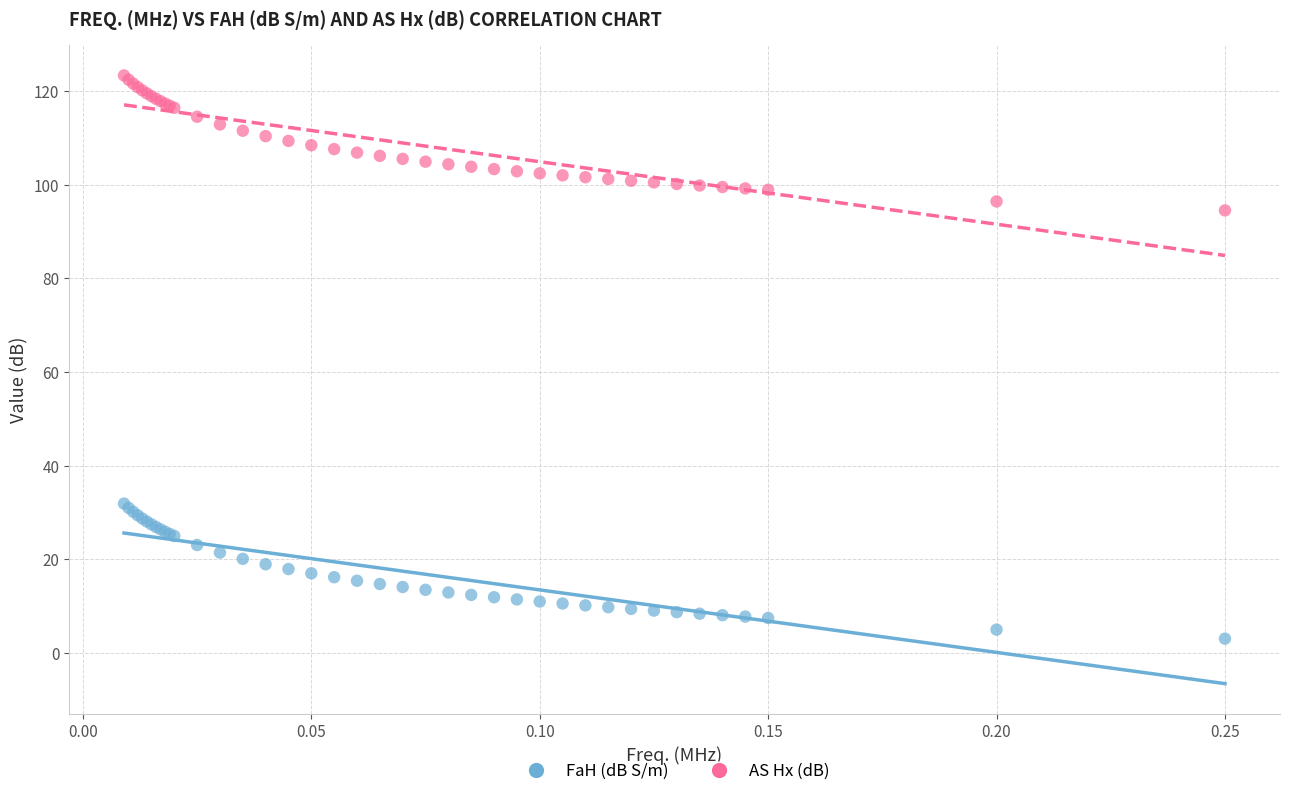

Which series reaches the minimum Y coordinate?

FaH (dB S/m)